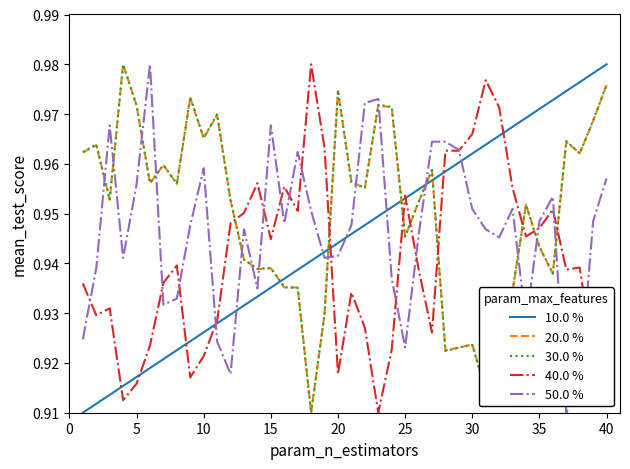

How many intersections are there between 30.0 % and 50.0 %?

14